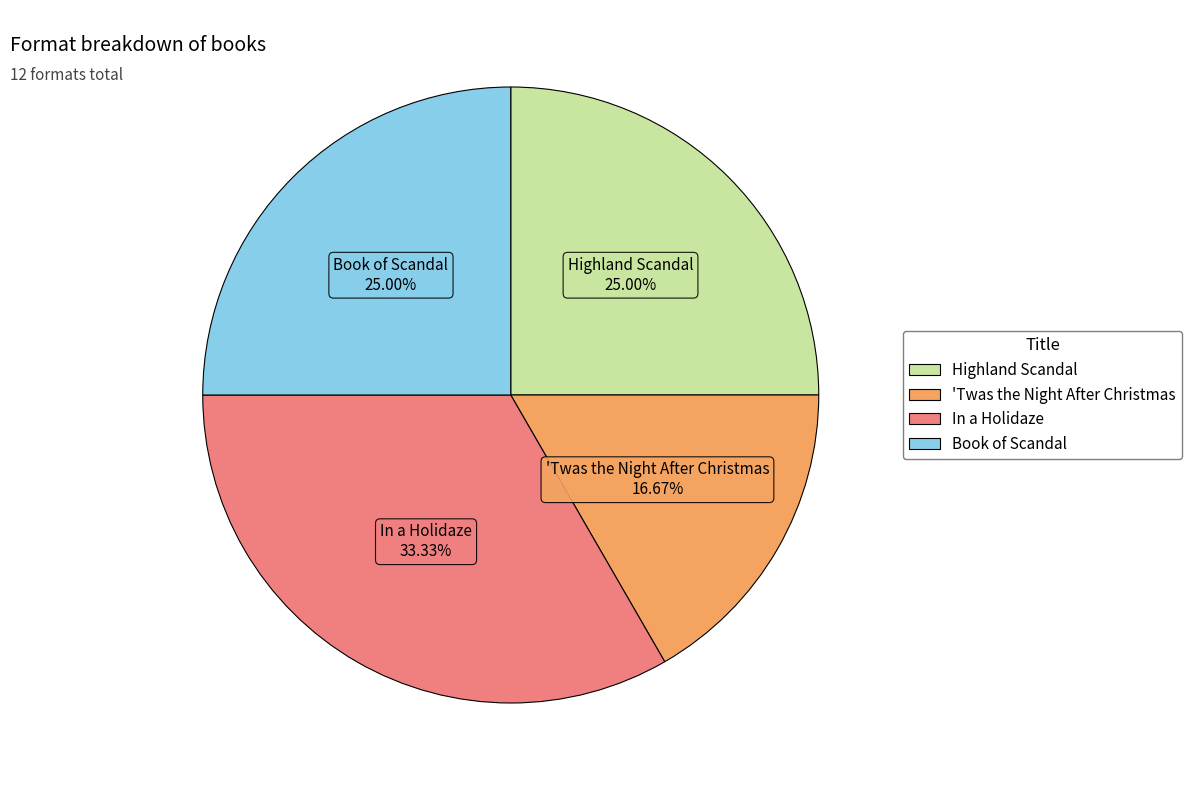

To the nearest percent, what is the average slice percentage?

25%